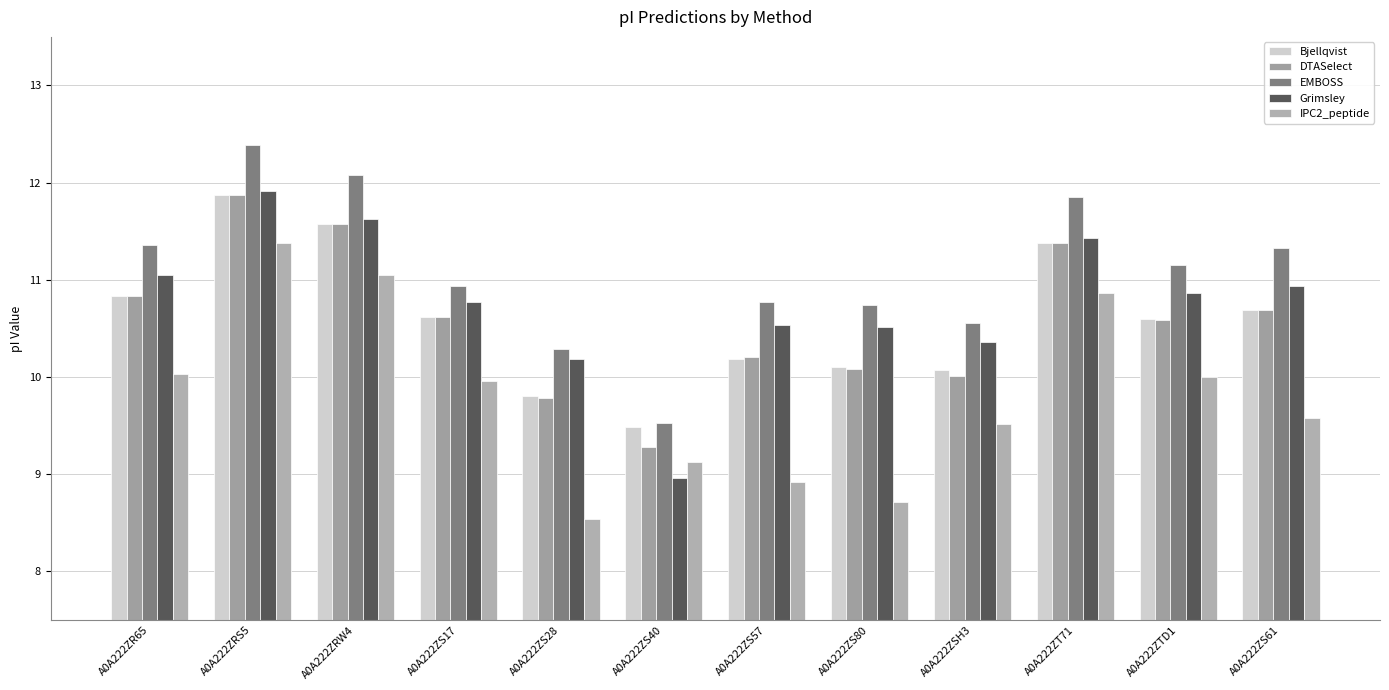

How many data points in IPC2_peptide are above 9?

9